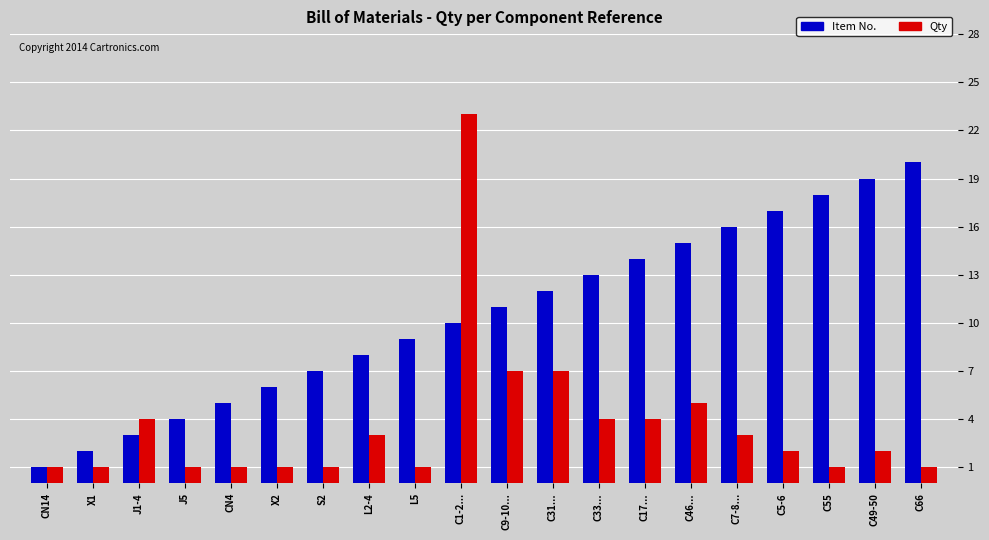

Which series has the widest spread of values?

Qty